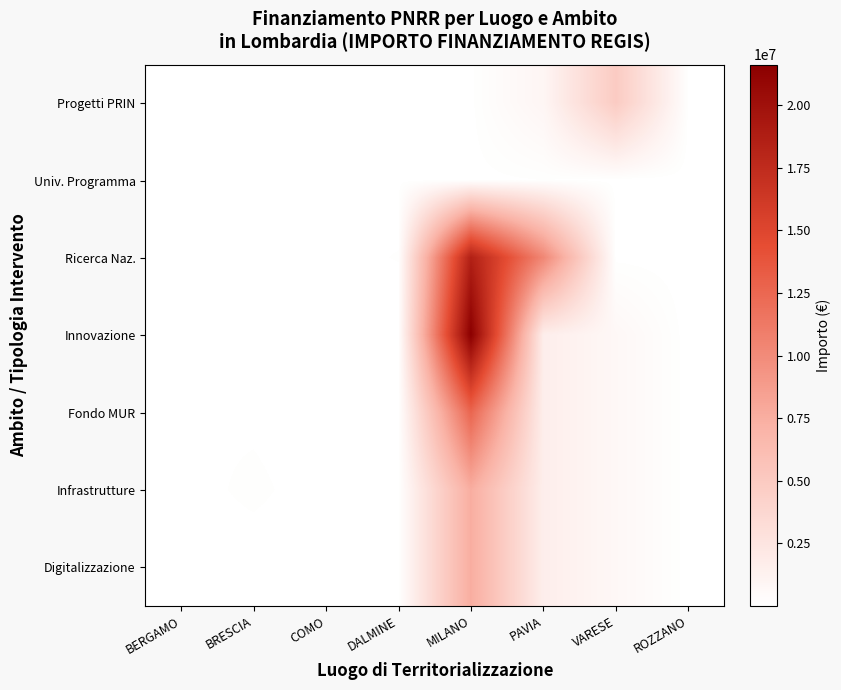

Which series has the widest spread of values?

Innovazione